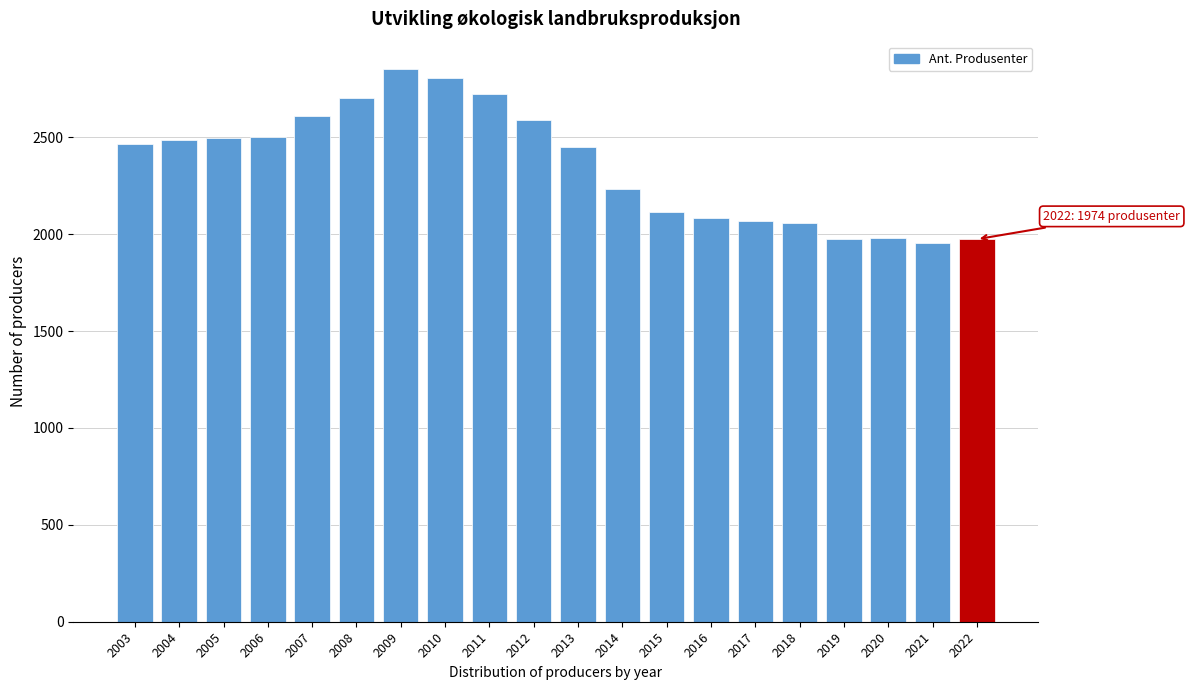

What is the average value?

2356